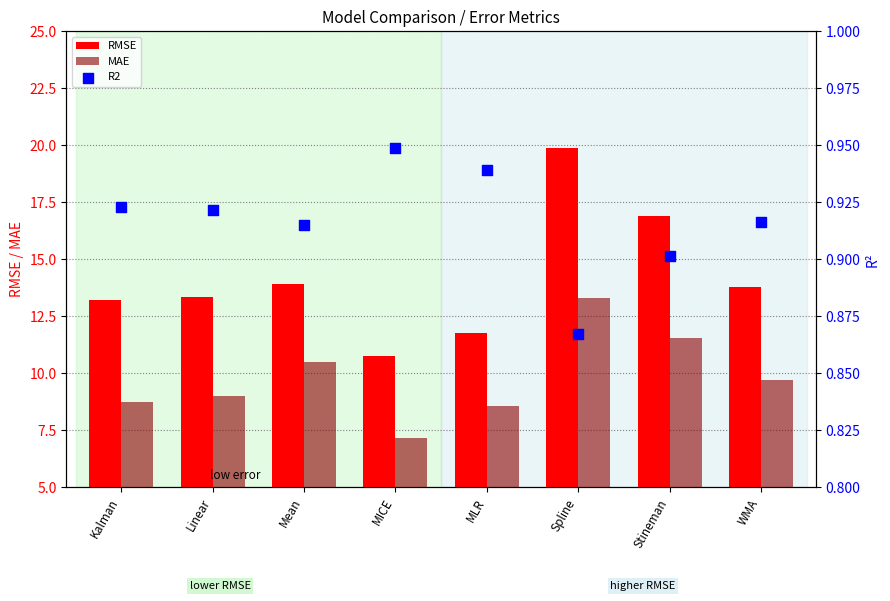

Which series contains the highest Y value?

RMSE